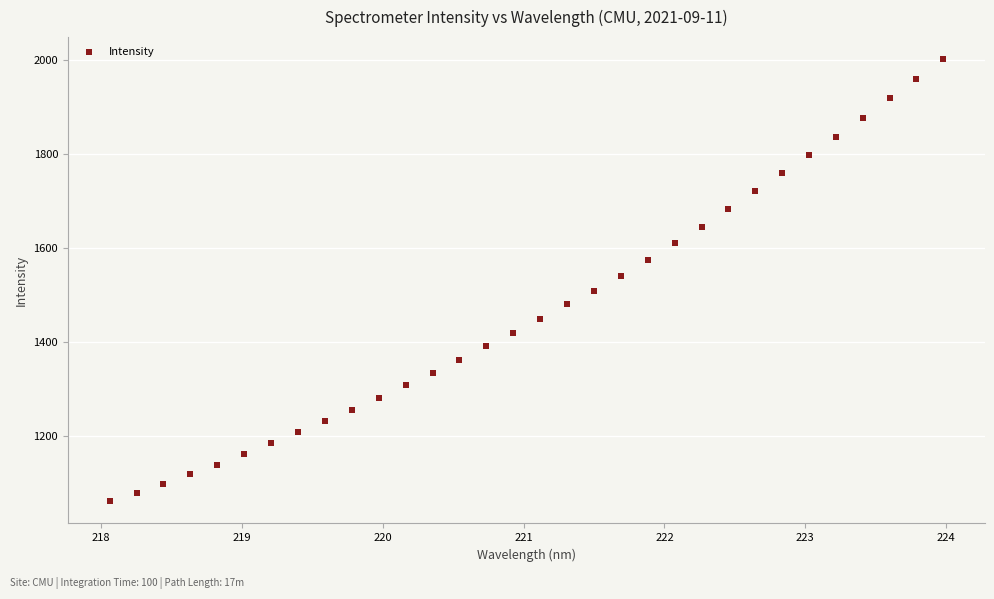

What is the range of Y values (max minus min)?

941.1